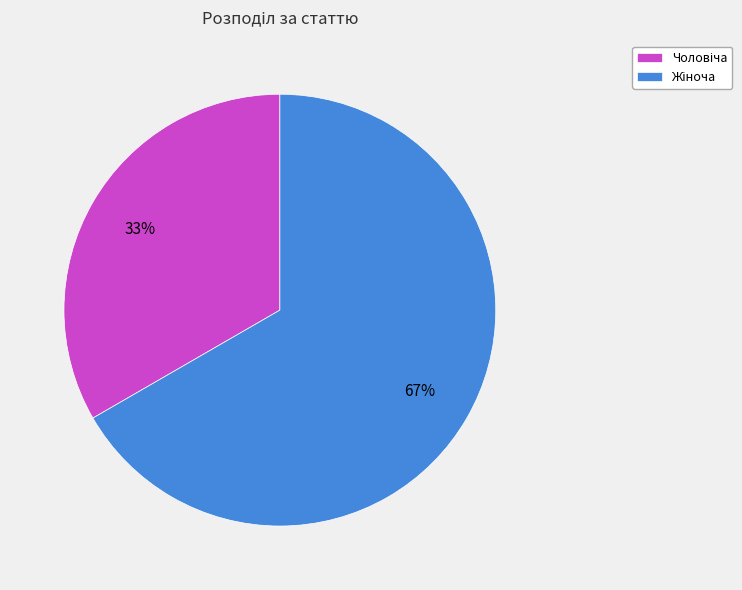

Is there any slice that represents more than half of the pie?

Yes